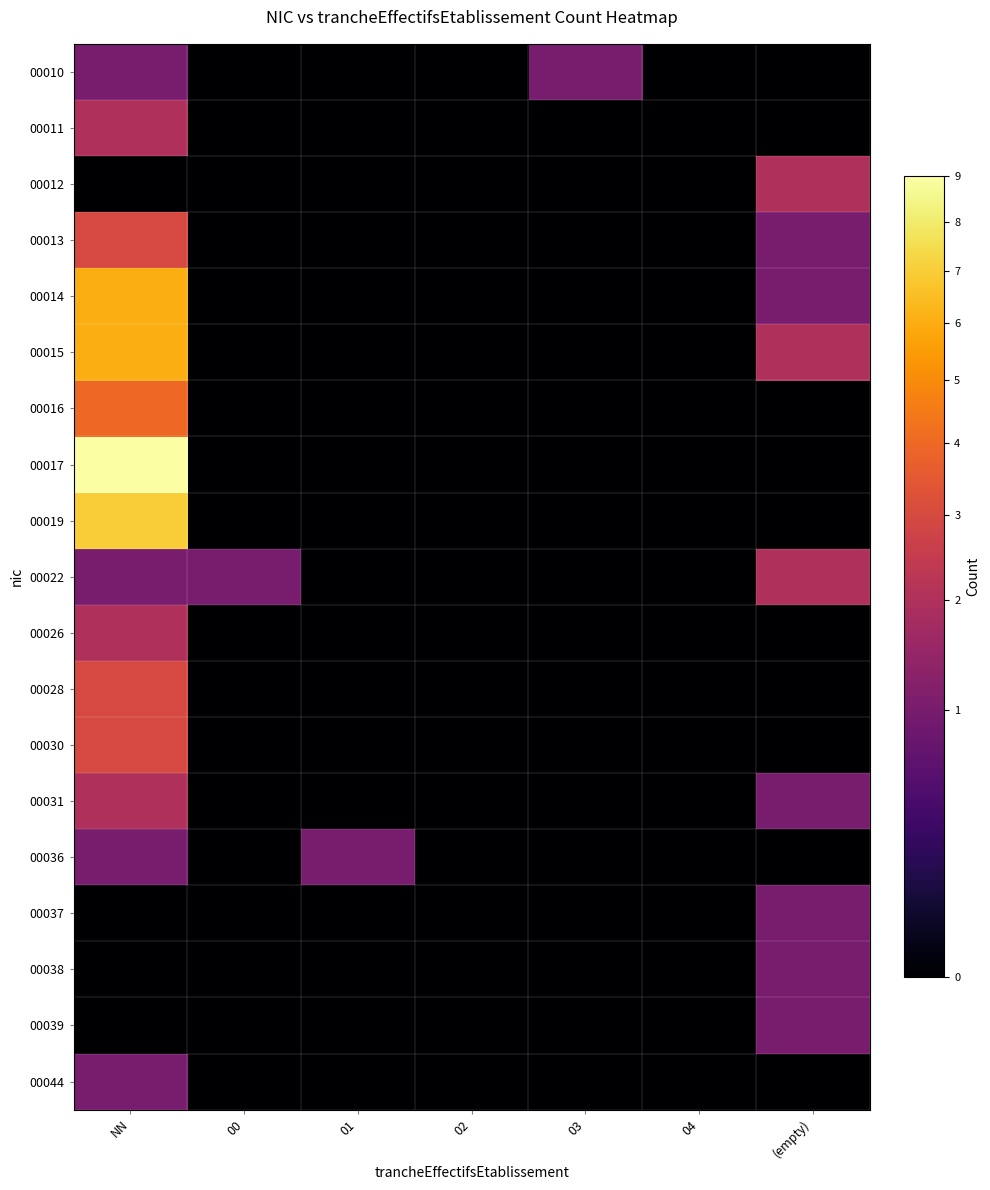

What is the difference between the highest and lowest values at 03?

1